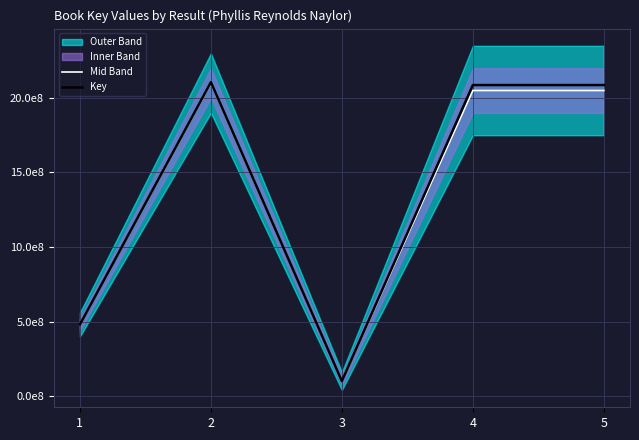

What is the maximum value shown in the chart?

2105722433